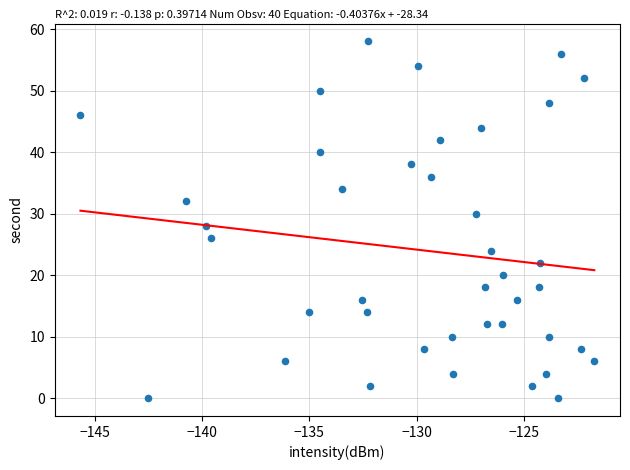

What is the range of Y values (max minus min)?

58